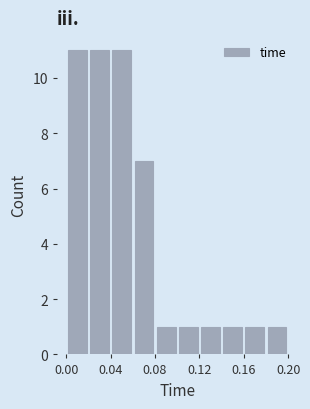

Reading left to right, list every bar in this chart as the range it spans on the x-axis followed by its height. The values are not printed on the chart, so give them approximately, as read against the axis.

0.00 to 0.02: 11
0.02 to 0.04: 11
0.04 to 0.06: 11
0.06 to 0.08: 7
0.08 to 0.10: 1
0.10 to 0.12: 1
0.12 to 0.14: 1
0.14 to 0.16: 1
0.16 to 0.18: 1
0.18 to 0.20: 1